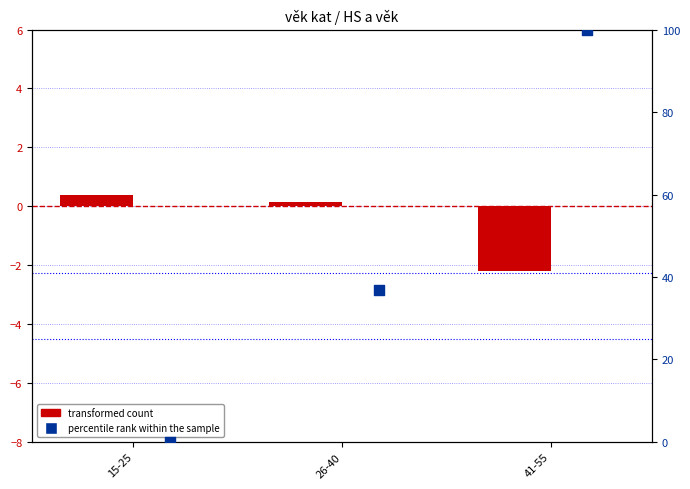

Which series has the widest spread of Y values?

percentile rank within the sample